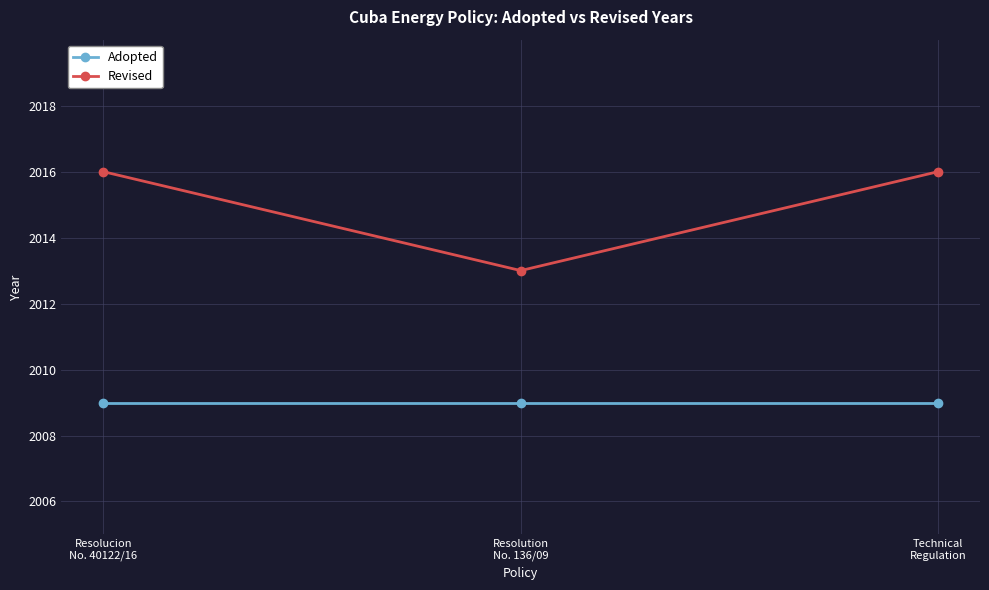

What is the value of the Adopted point at the 3rd from the left?

2009